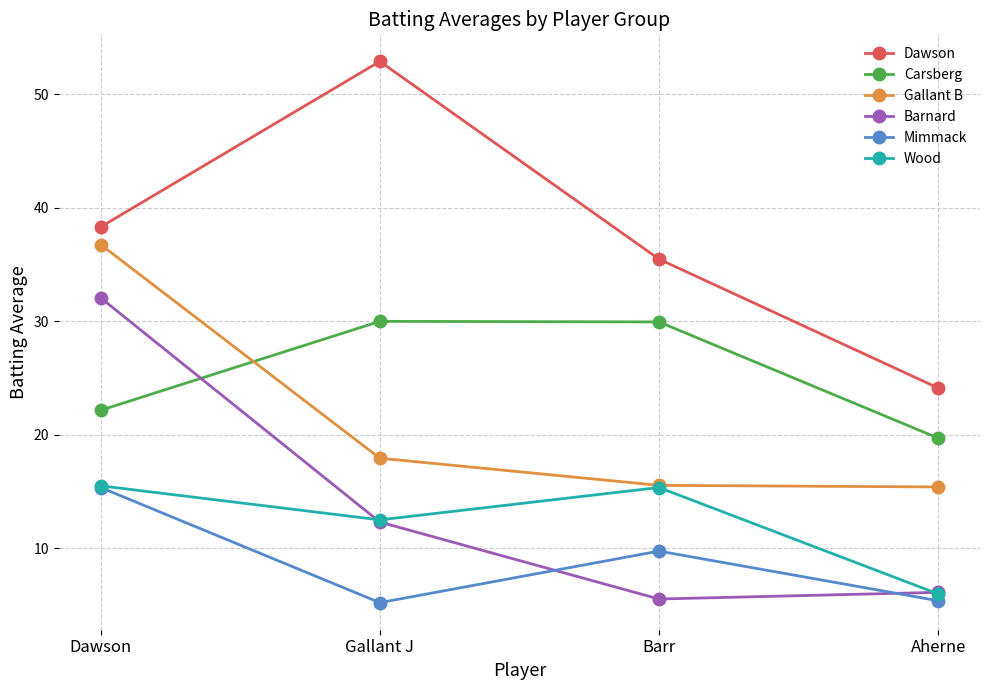

Which series has the largest total across all categories?

Dawson